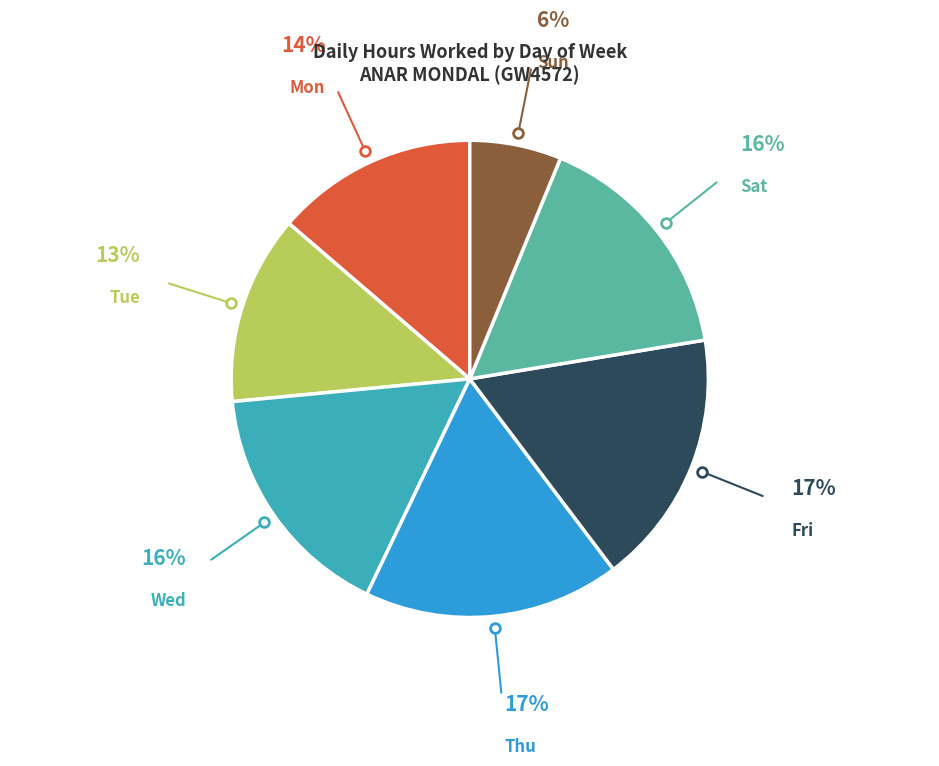

Is there any slice that represents more than half of the pie?

No